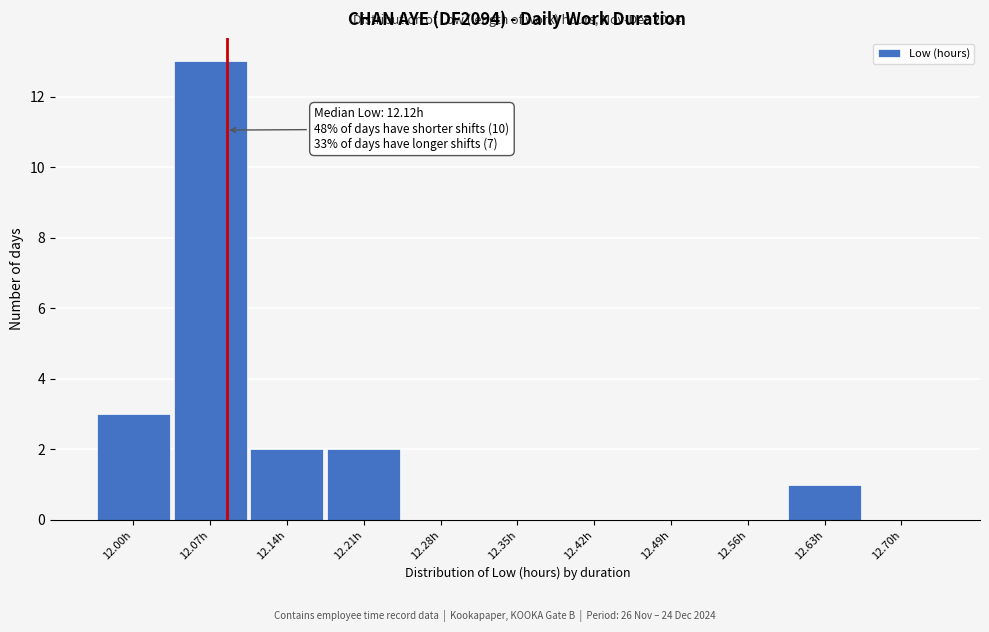

Reading left to right, transcribe all the data shown in this chart.

12.00h=3	12.07h=13	12.14h=2	12.21h=2	12.28h=0	12.35h=0	12.42h=0	12.49h=0	12.56h=0	12.63h=1	12.70h=0